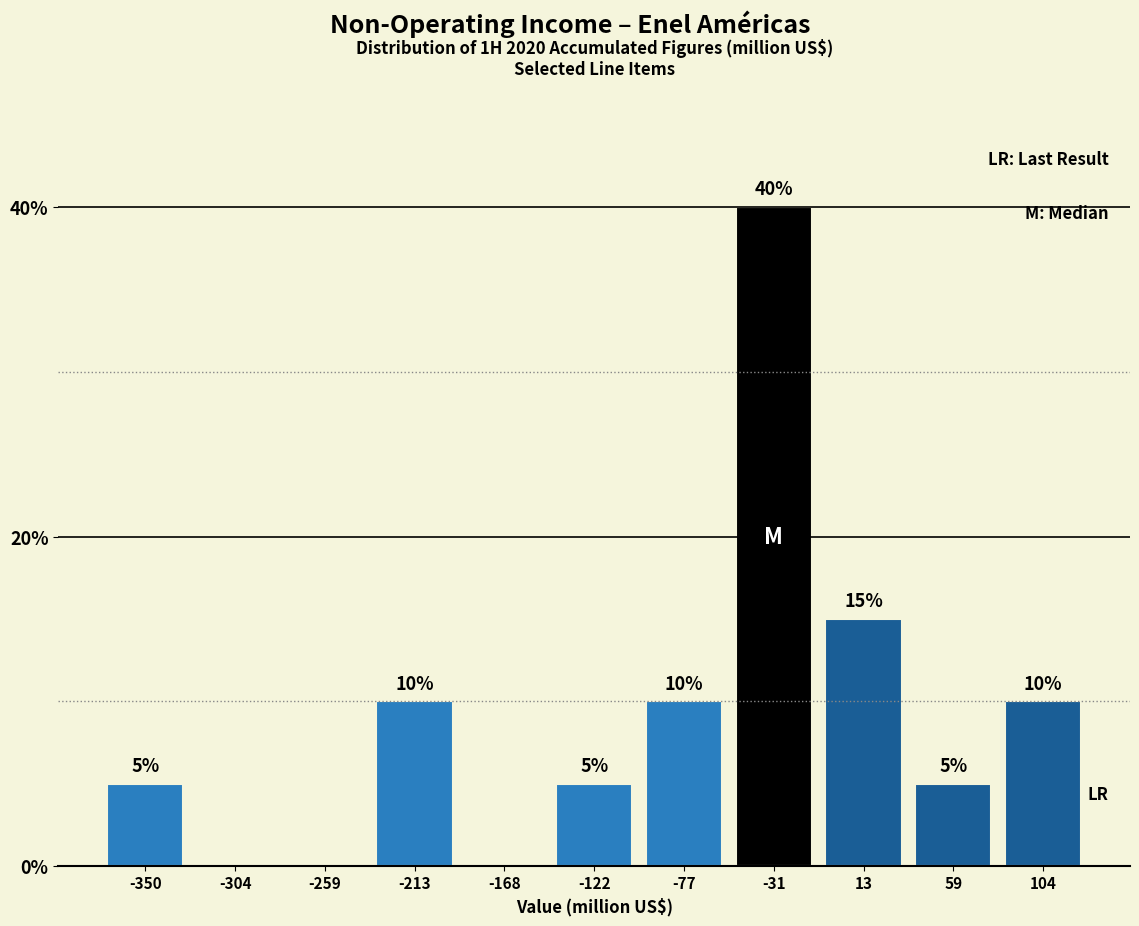

Reading left to right, extract all data points from this chart.

-350=5	-304=0	-259=0	-213=10	-168=0	-122=5	-77=10	-31=40	13=15	59=5	104=10